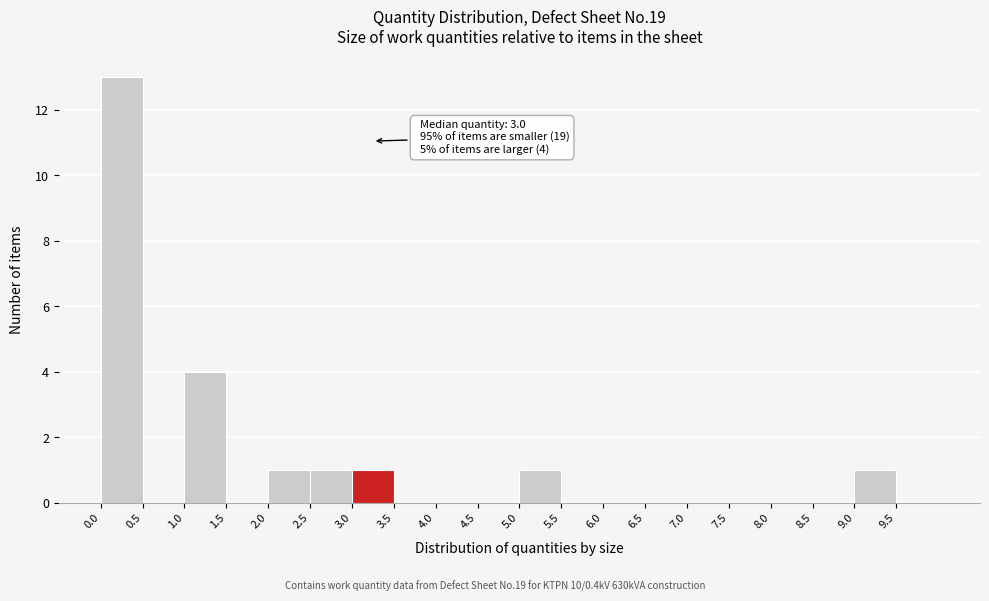

Over which range of the x-axis is the bar tallest?

0.0 to 0.5